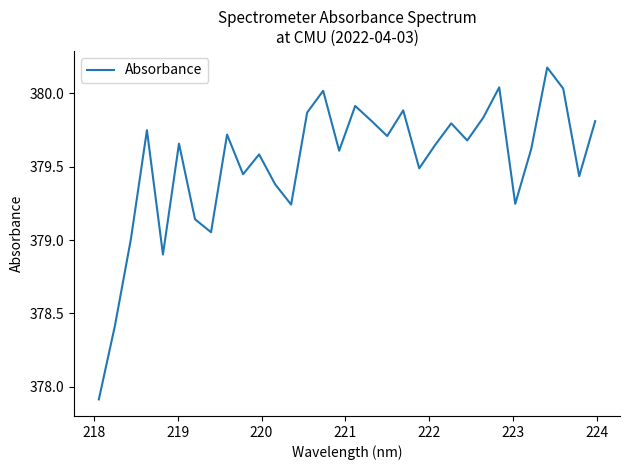

What is the minimum value shown in the chart?

377.9